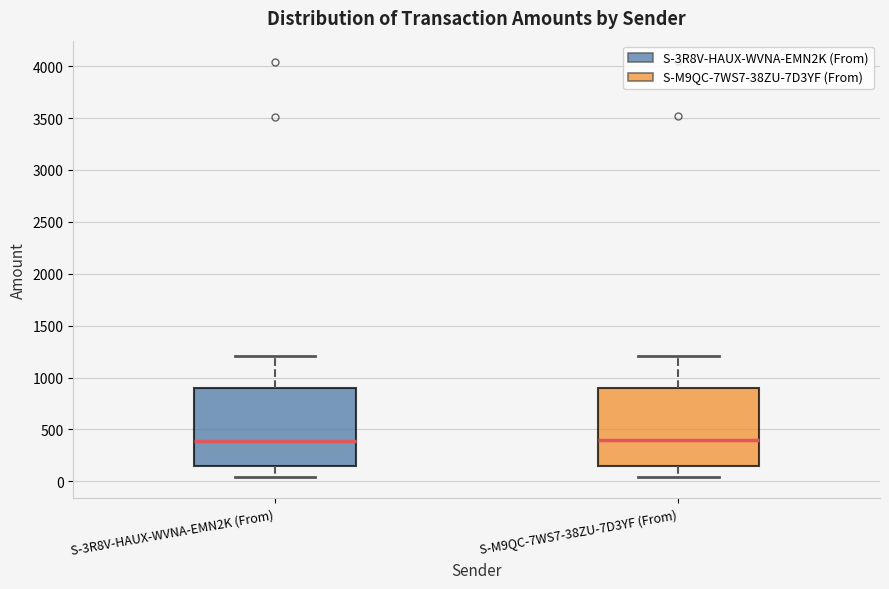

Reading left to right, read every box against the y-axis: the position of its median line, the range the box covers, and the ends of its whiskers. The values are not printed on the chart, so give them approximately, as read against the axis.

S-3R8V-HAUX-WVNA-EMN2K (From): median 400, box 150 to 900, whiskers 50 to 1200
S-M9QC-7WS7-38ZU-7D3YF (From): median 400, box 150 to 900, whiskers 50 to 1200